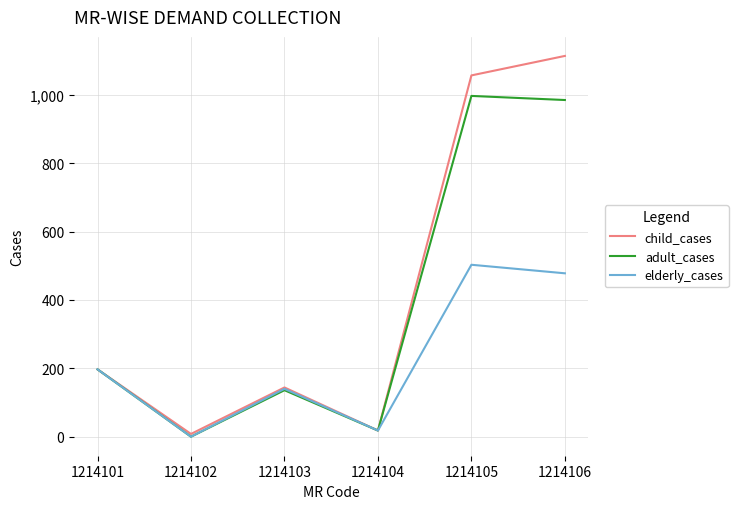

At how many categories does at least one series exceed 1014?

2